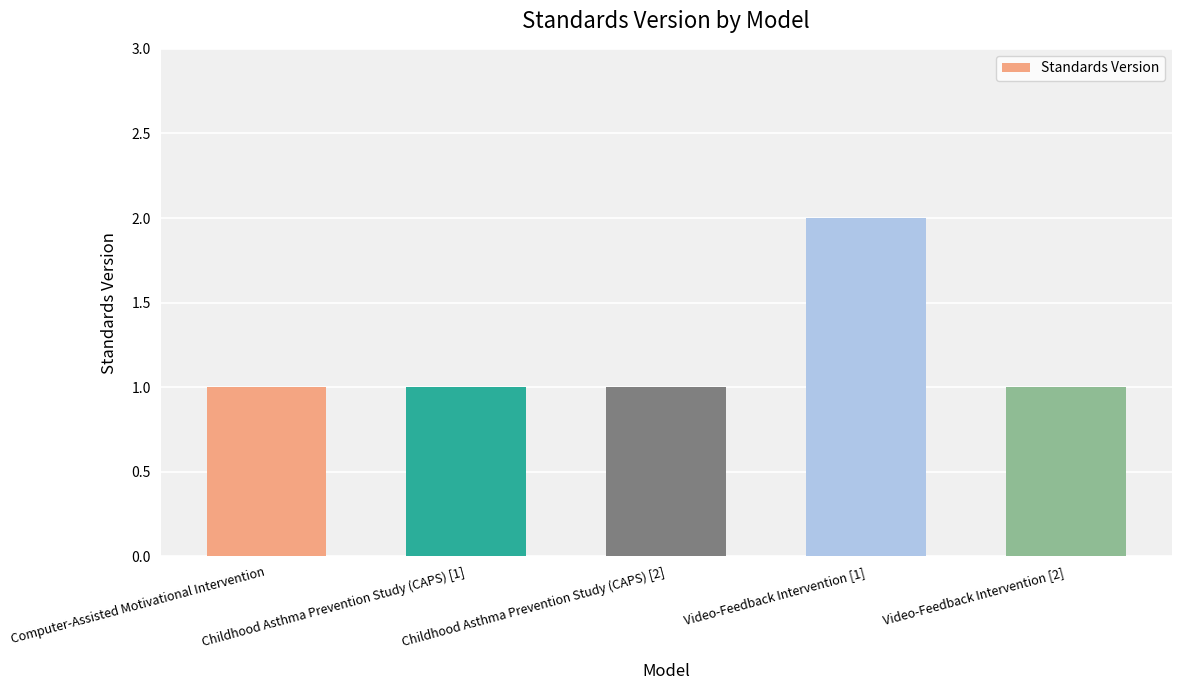

What is the change in value from Childhood Asthma Prevention Study (CAPS) [2] to Video-Feedback Intervention [1]?

+1